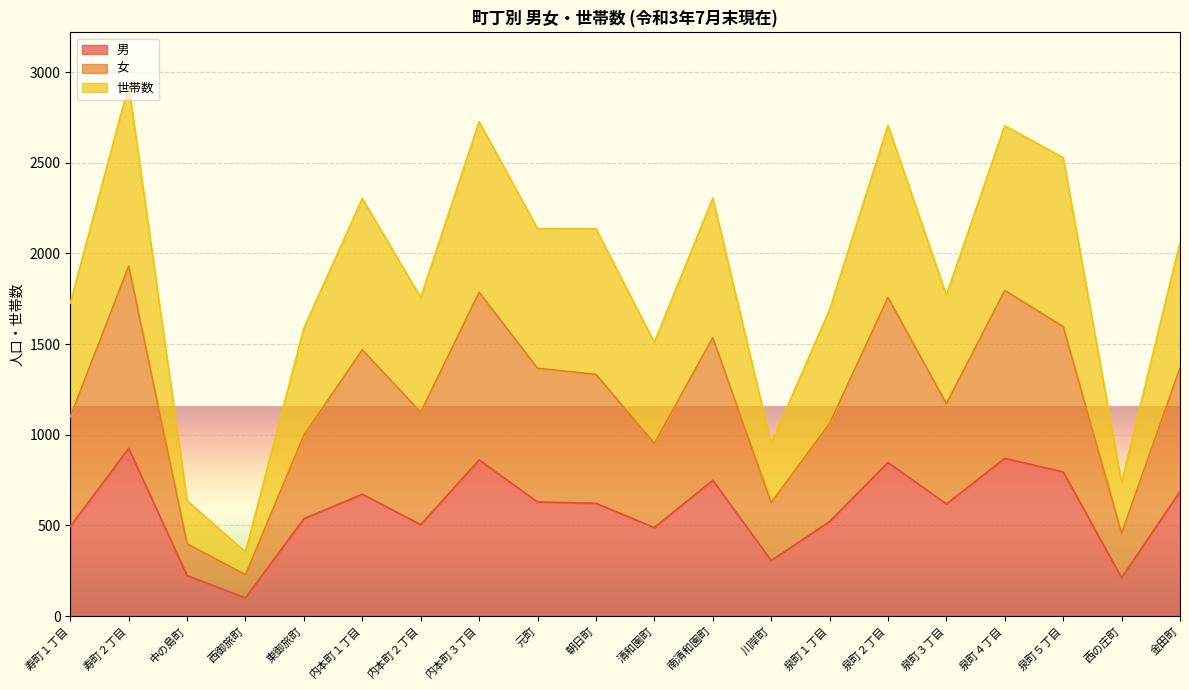

At which label does 世帯数 reach its minimum?

西御旅町